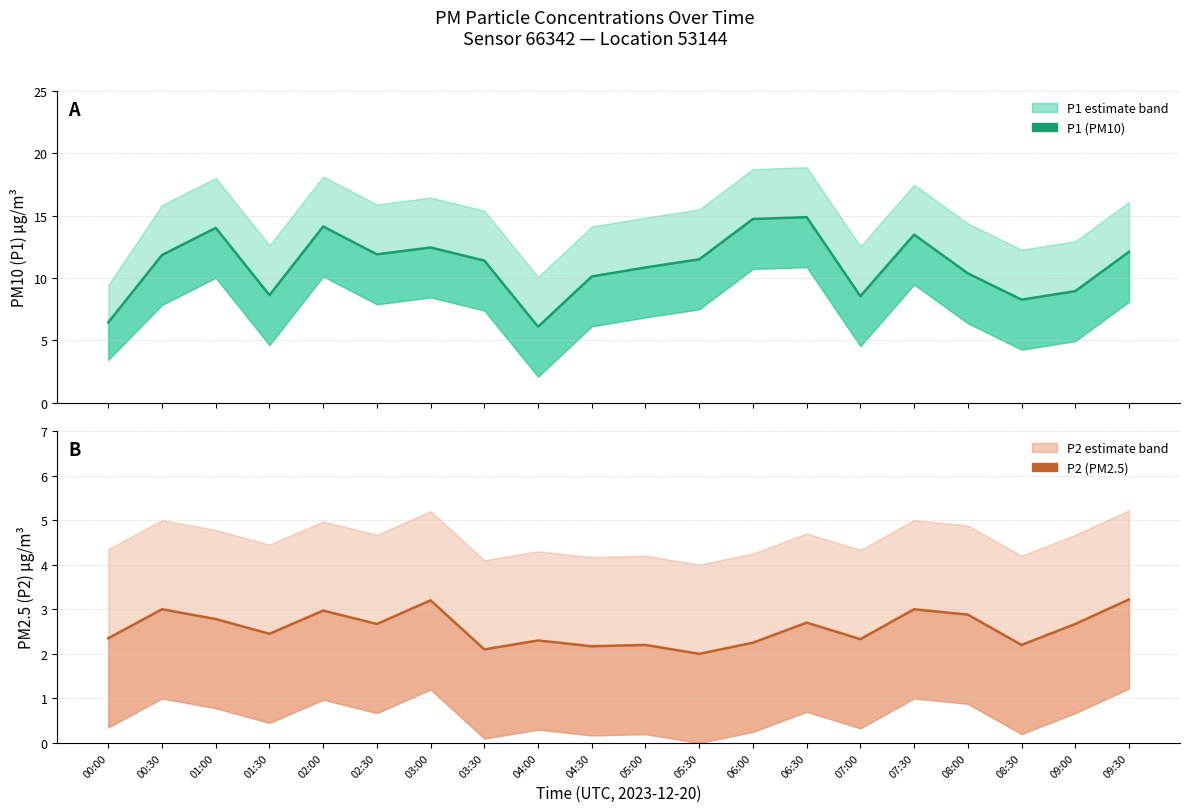

True or false: P1 and P2 cross at least once.

False